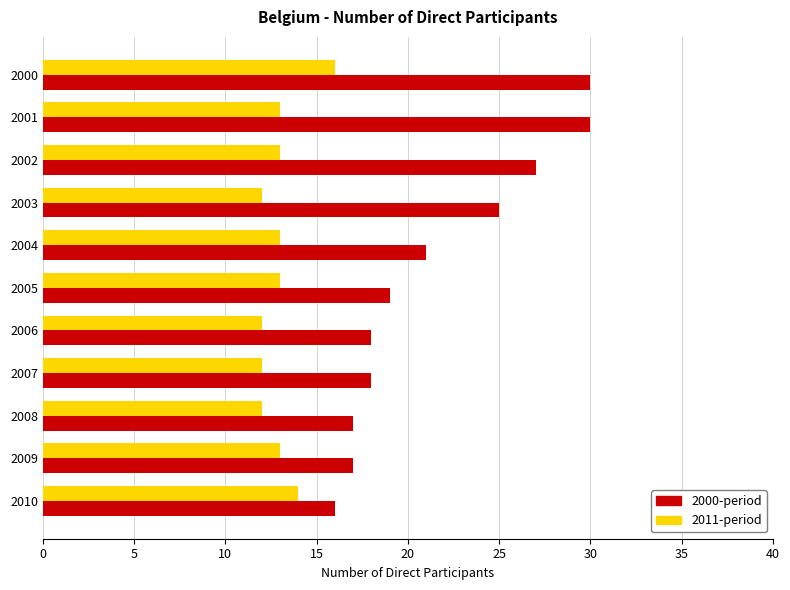

How many series are shown in this chart?

2